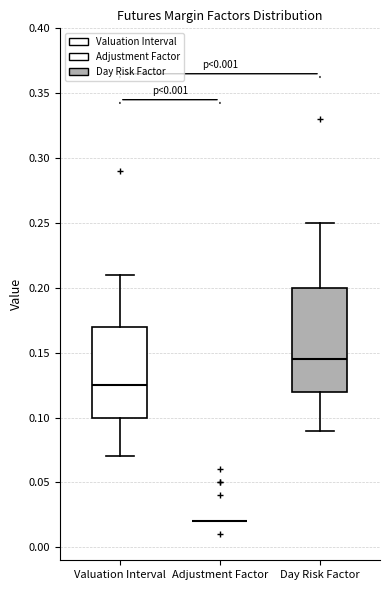

Reading left to right, transcribe this box plot: for each box, give where its median line is, the range the box spans, and where its two whiskers end, as read against the y-axis. The values are not printed on the chart, so give them approximately, as read against the axis.

Valuation Interval: median 0.125, box 0.100 to 0.170, whiskers 0.070 to 0.210
Adjustment Factor: box collapsed to a line at 0.020, whiskers 0.020 to 0.020
Day Risk Factor: median 0.145, box 0.120 to 0.200, whiskers 0.090 to 0.250